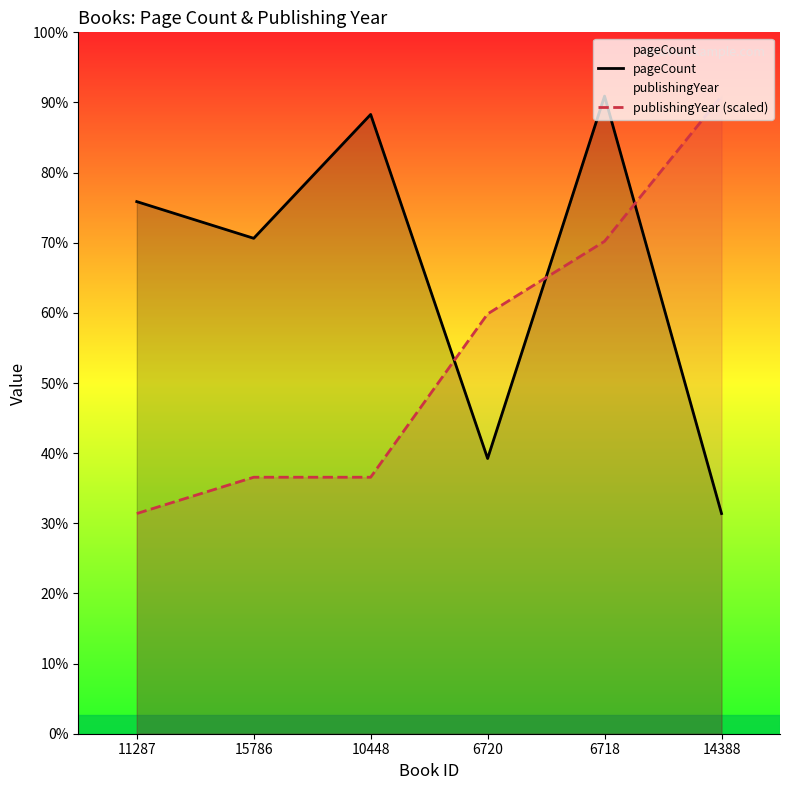

List the series in order of their overall mean, lowest first.

publishingYear (scaled), pageCount